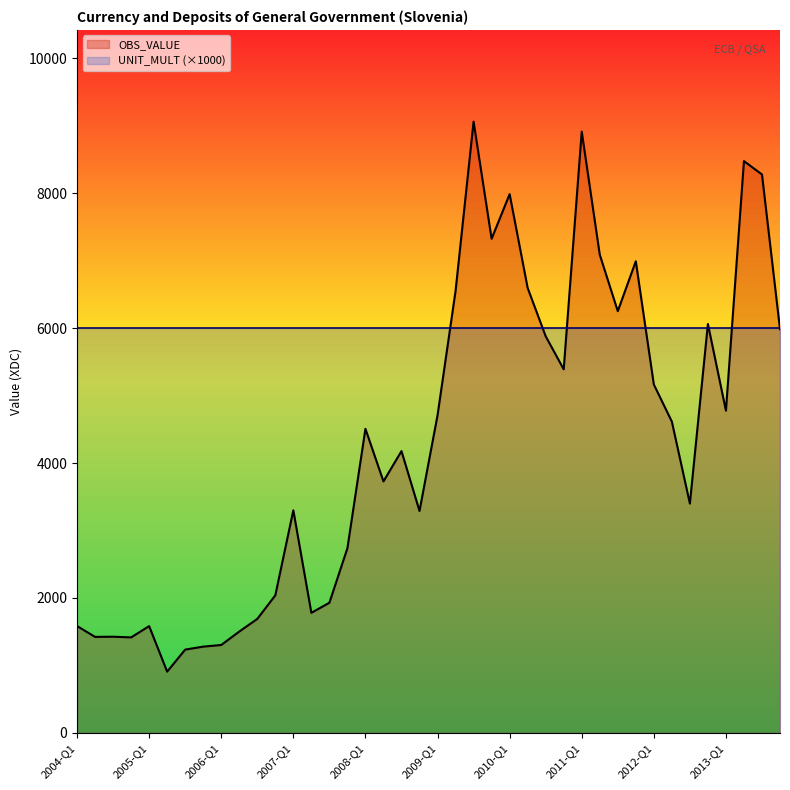

How many interior local peaks (higher than both neighbors) does the data have?

11